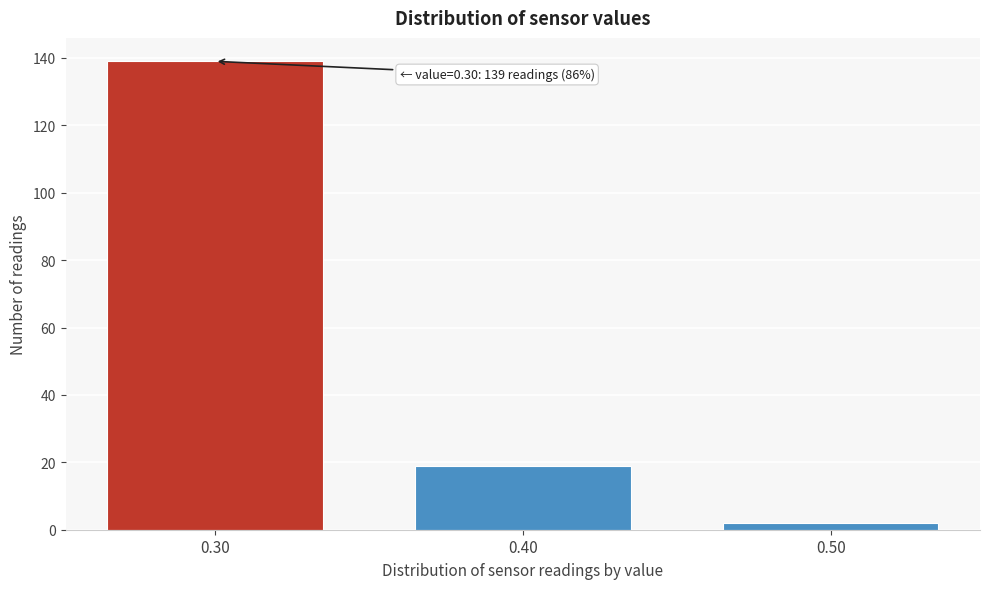

Reading left to right, list all the values displayed in this chart.

139	19	2